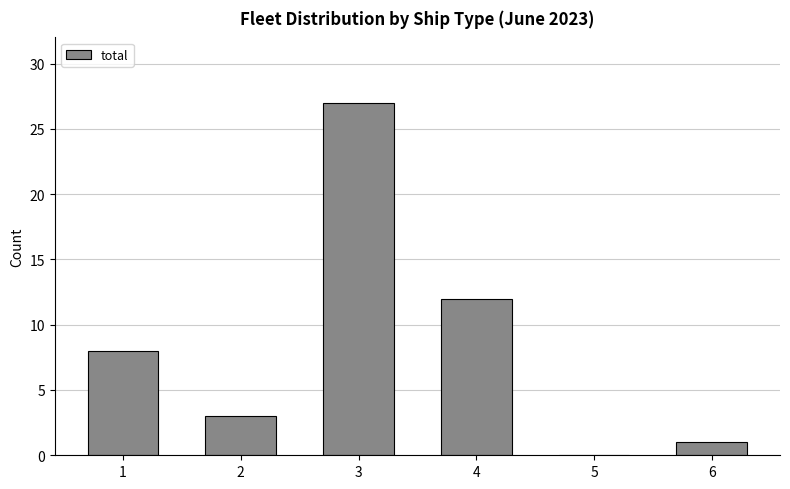

Reading left to right, extract all data points from this chart.

1=8	2=3	3=27	4=12	5=0	6=1